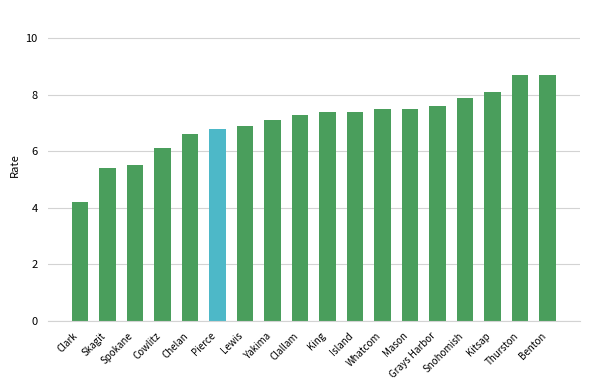

What is the maximum value shown in the chart?

8.7